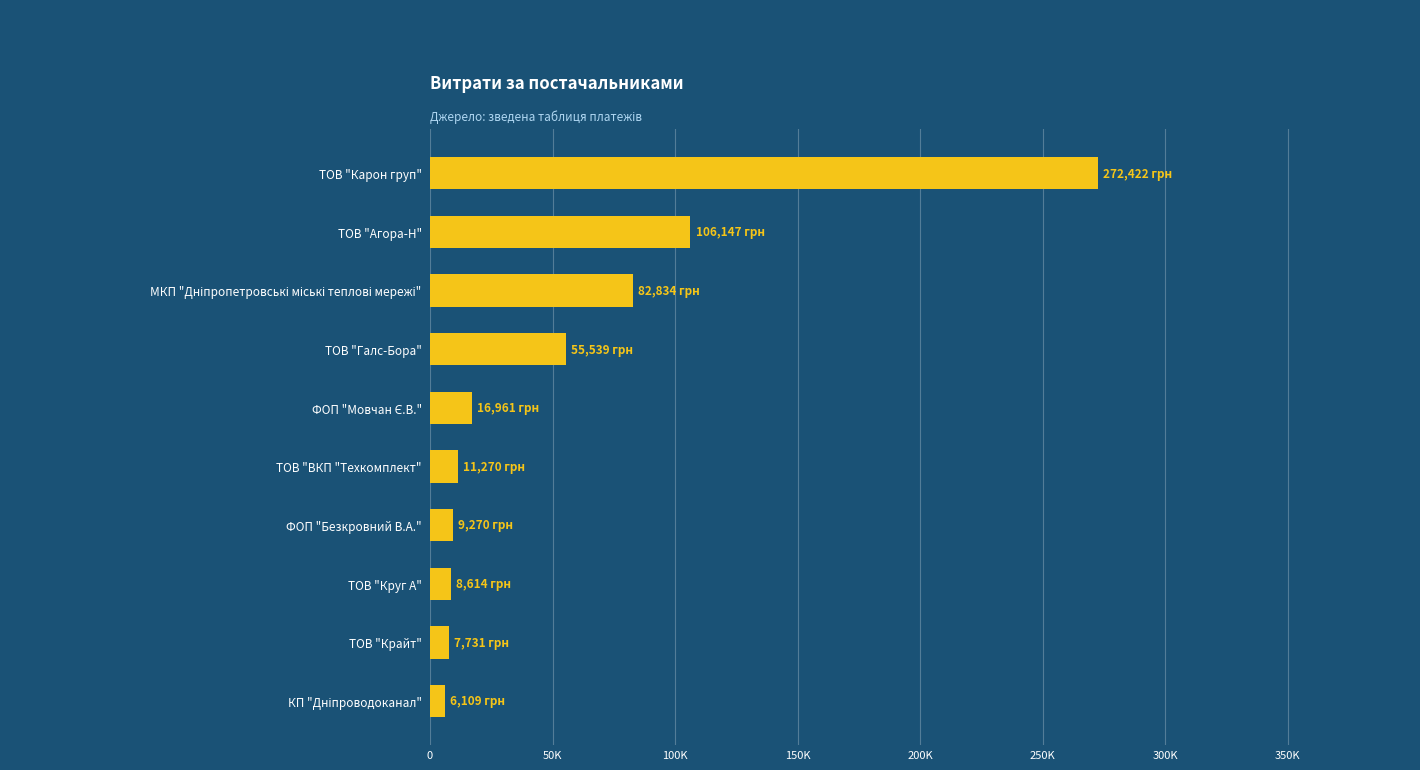

What is the difference between the second highest and minimum values?

100038.3